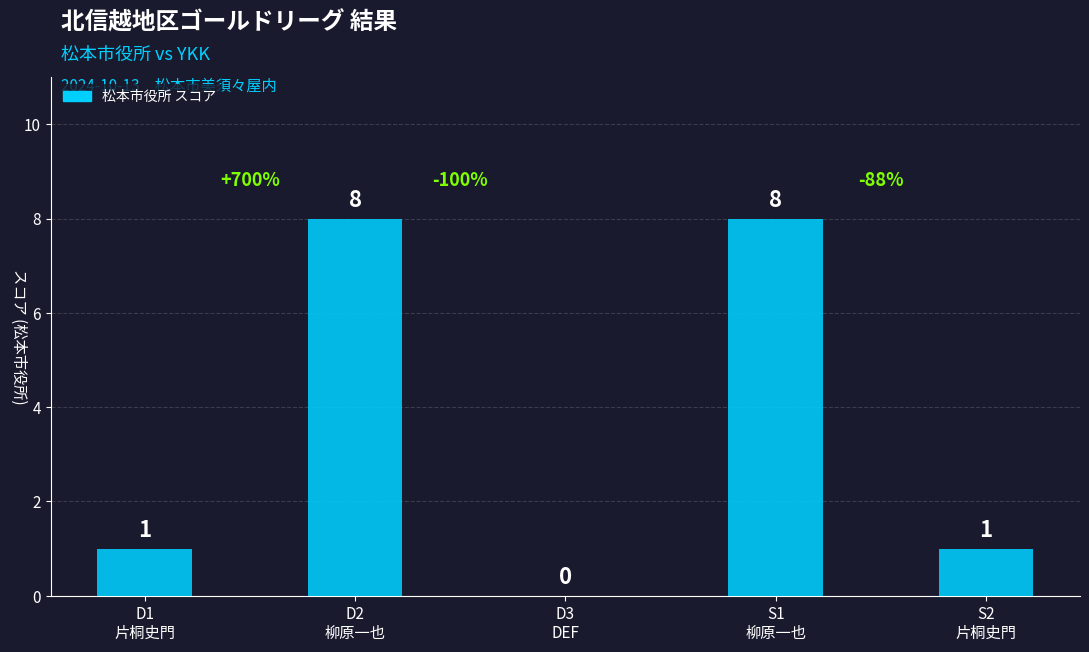

Reading left to right, what are all the values shown in this chart?

D1
片桐史門=1	D2
柳原一也=8	D3
DEF=0	S1
柳原一也=8	S2
片桐史門=1